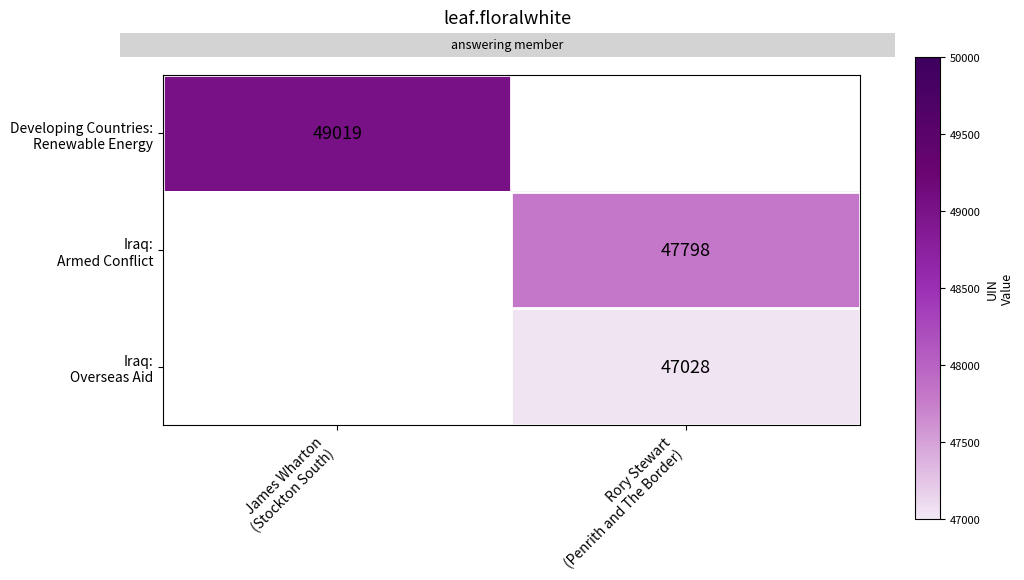

What is the approximate value of Iraq: Armed Conflict at Rory Stewart (Penrith and The Border)?

47798.0